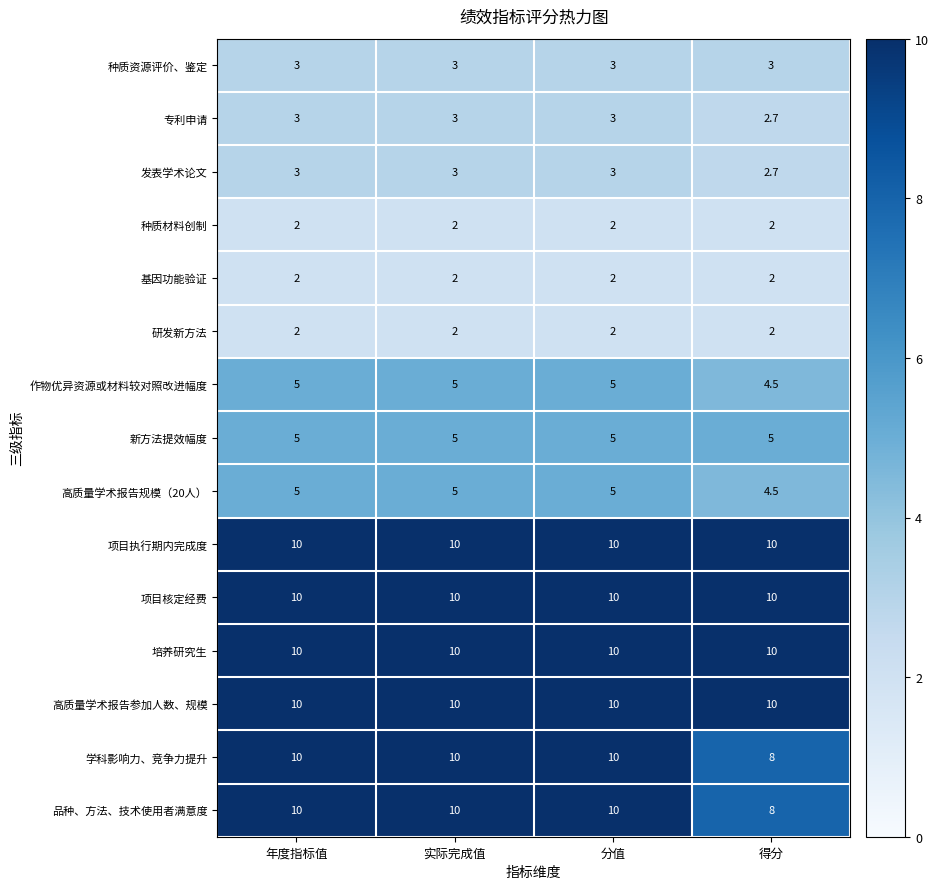

At how many categories does at least one series exceed 7?

4